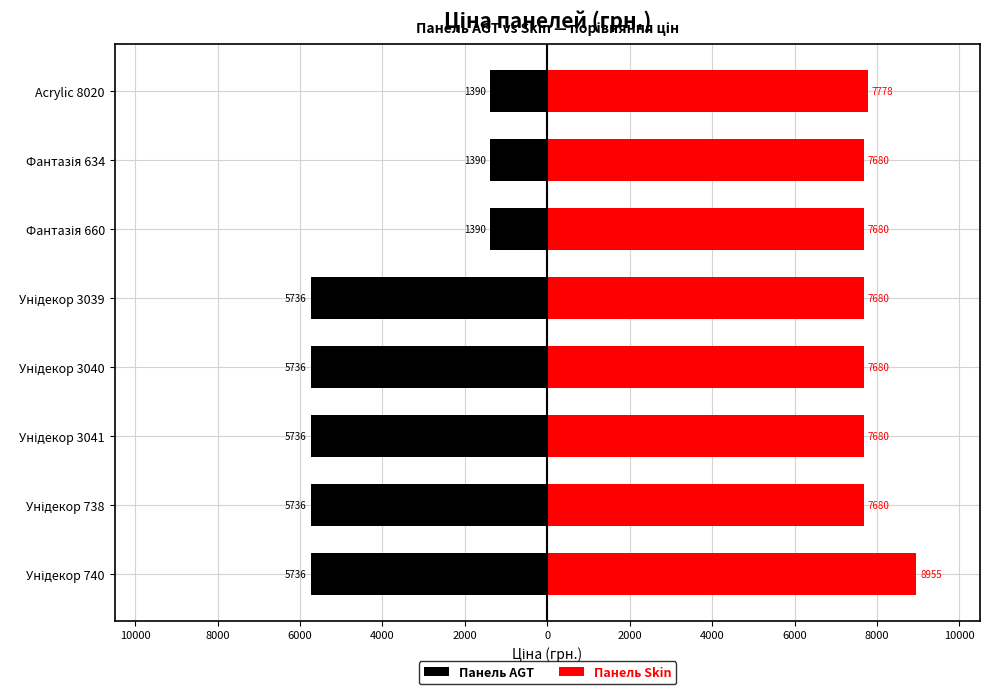

The value of Панель Skin at Acrylic 8020 is 11561. True or false?

False